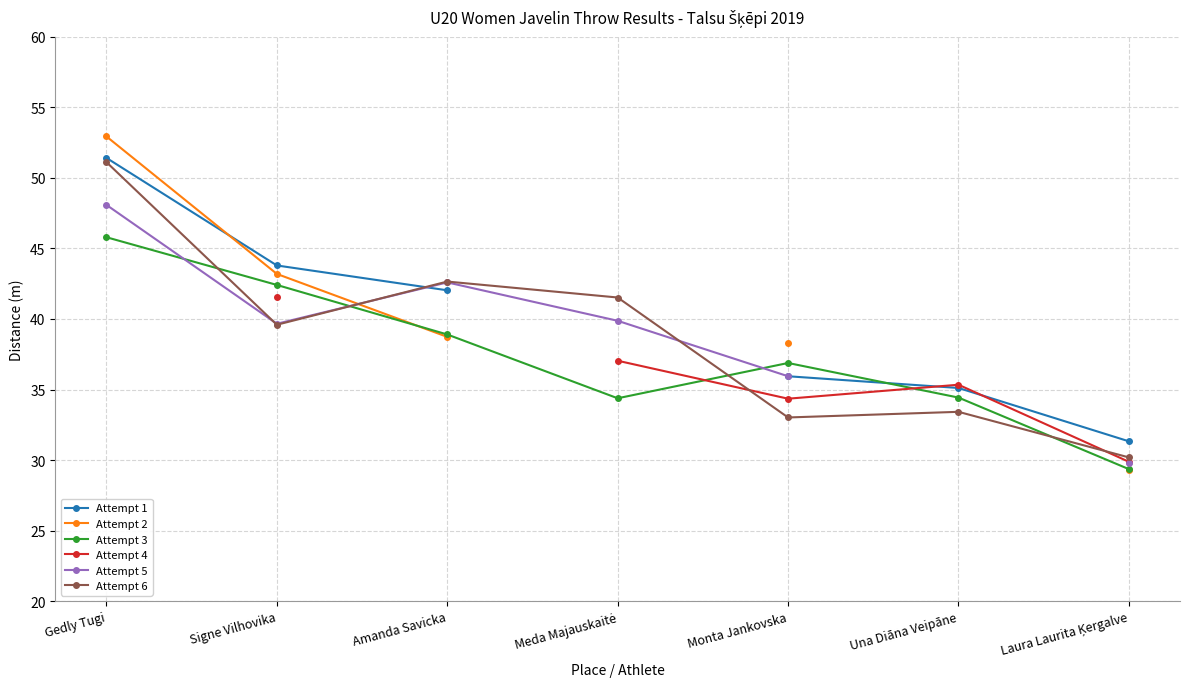

Is the value of Attempt 3 at Amanda Savicka greater than the value of Attempt 6 at Amanda Savicka?

No